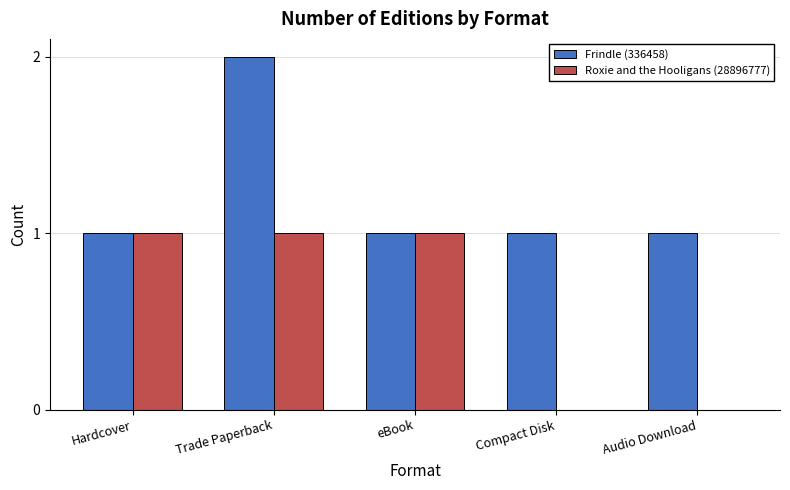

The Roxie and the Hooligans (28896777) series shows 0 at Audio Download. True or false?

True